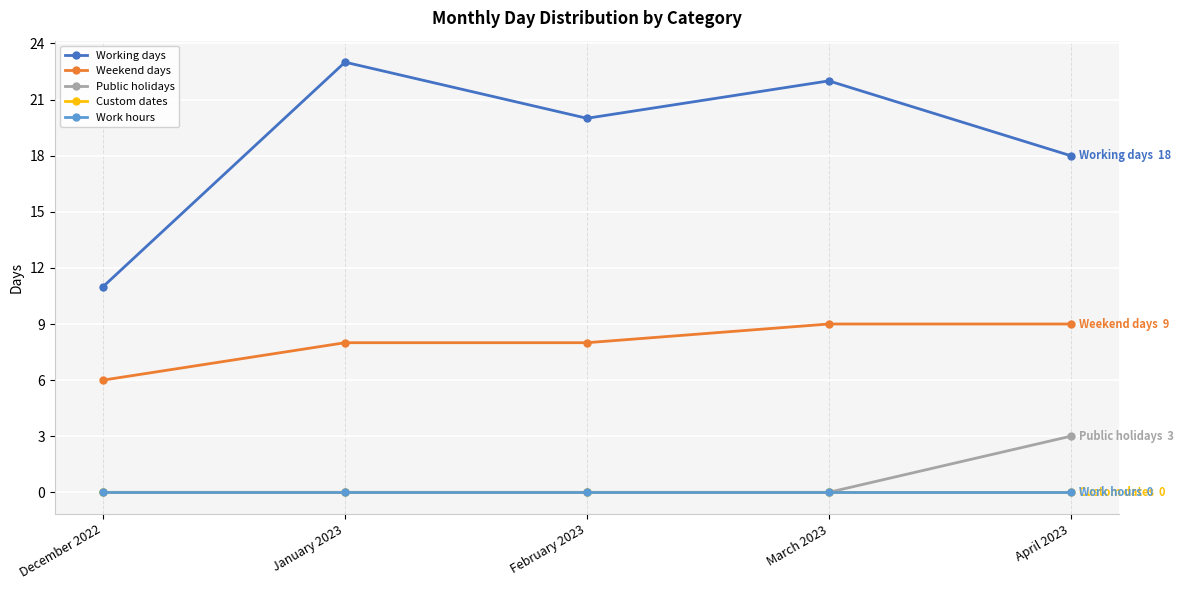

How many lines are shown in the chart?

5